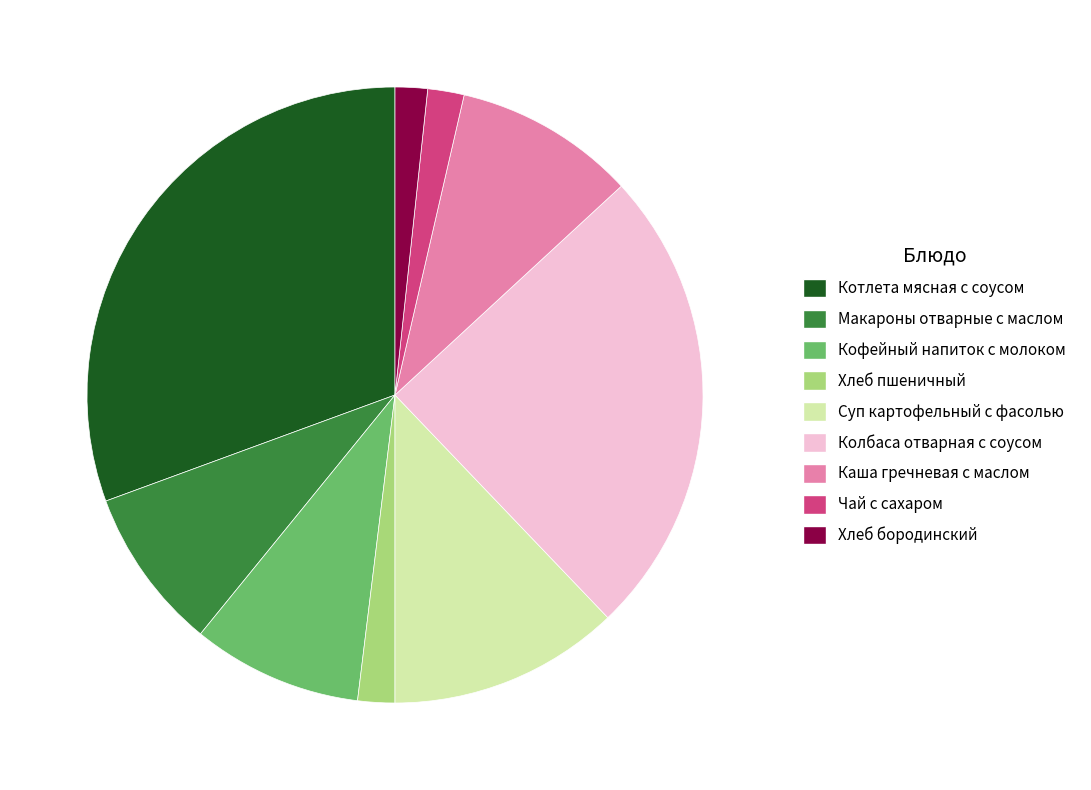

Does any single category account for the majority?

No